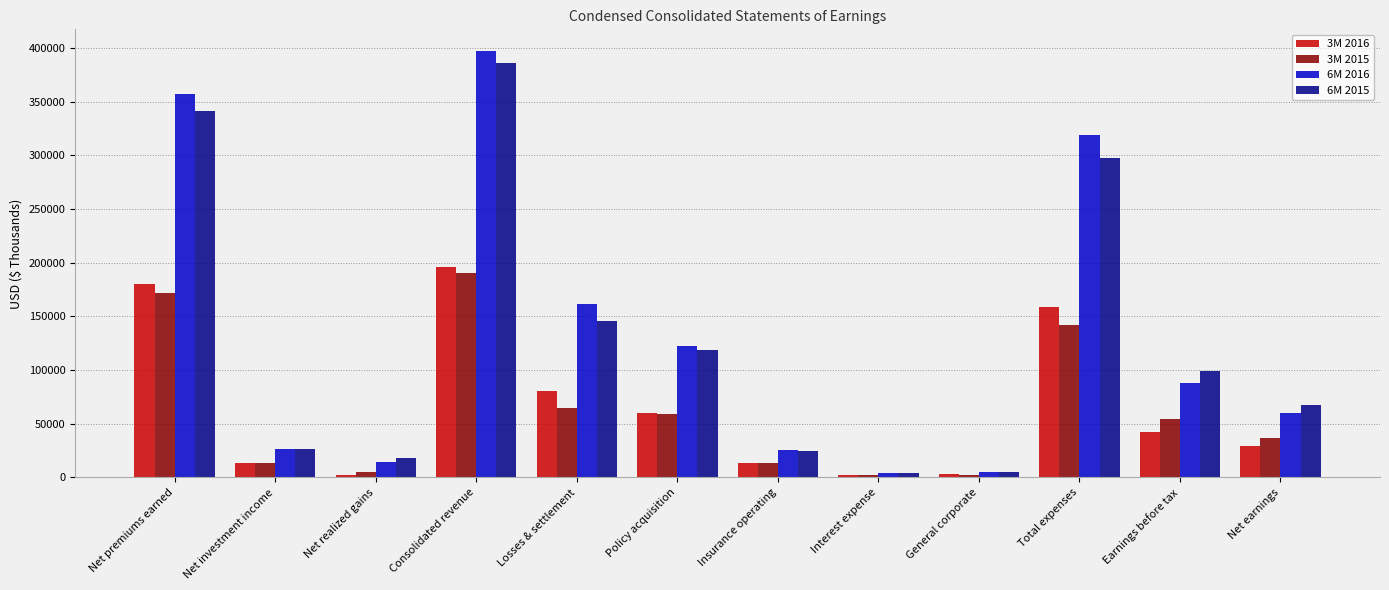

Are the bars horizontal?

No